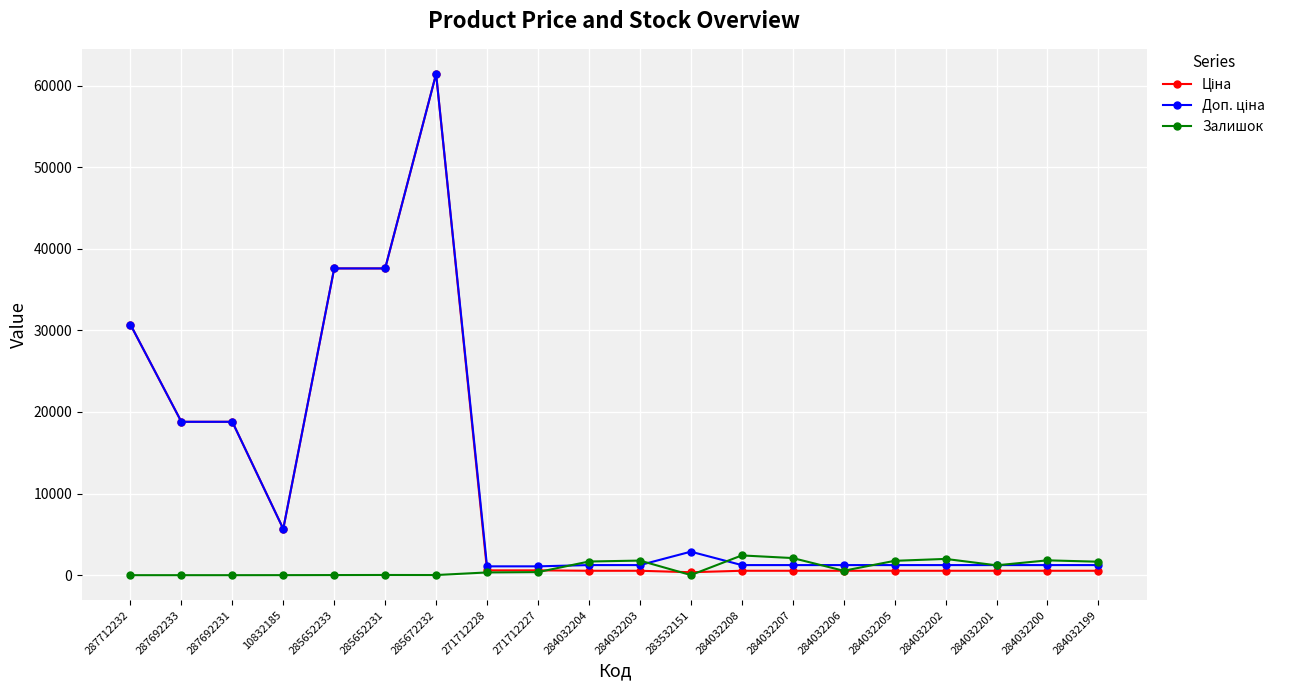

Where does the Залишок series first go above 539?

284032204